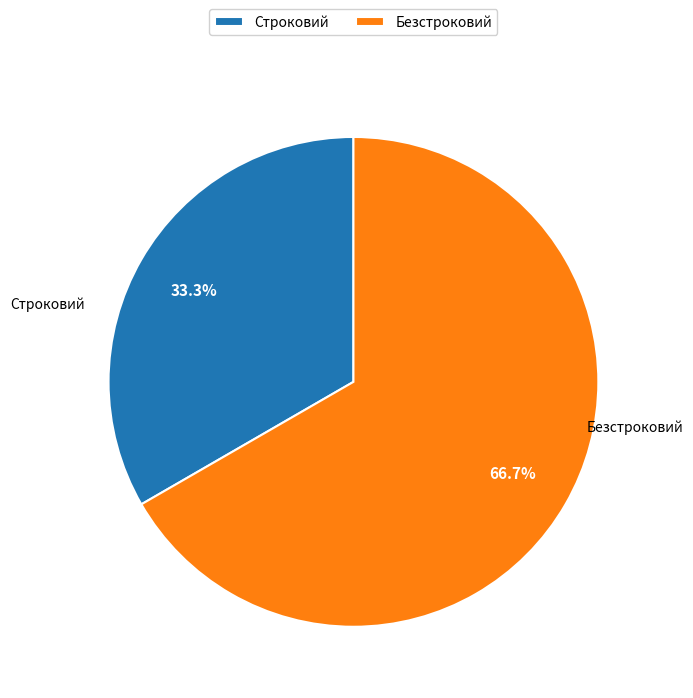

To the nearest percent, what is the combined percentage of Безстроковий and Строковий?

100%